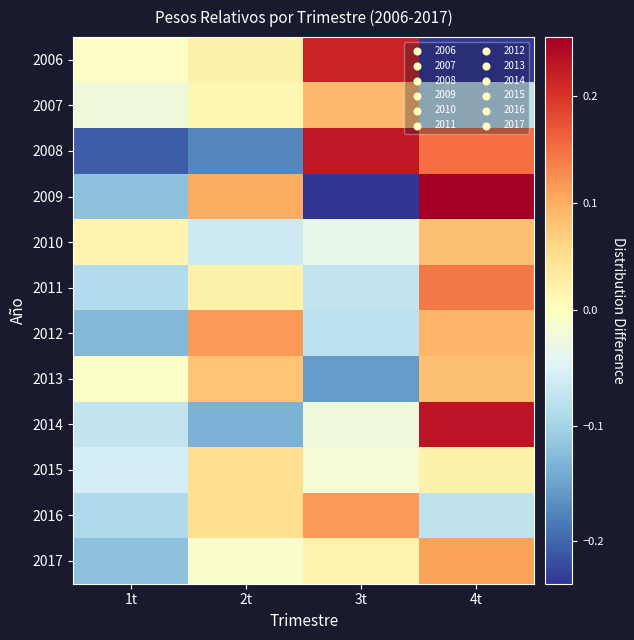

Between 3t and 1t, which is larger?

3t